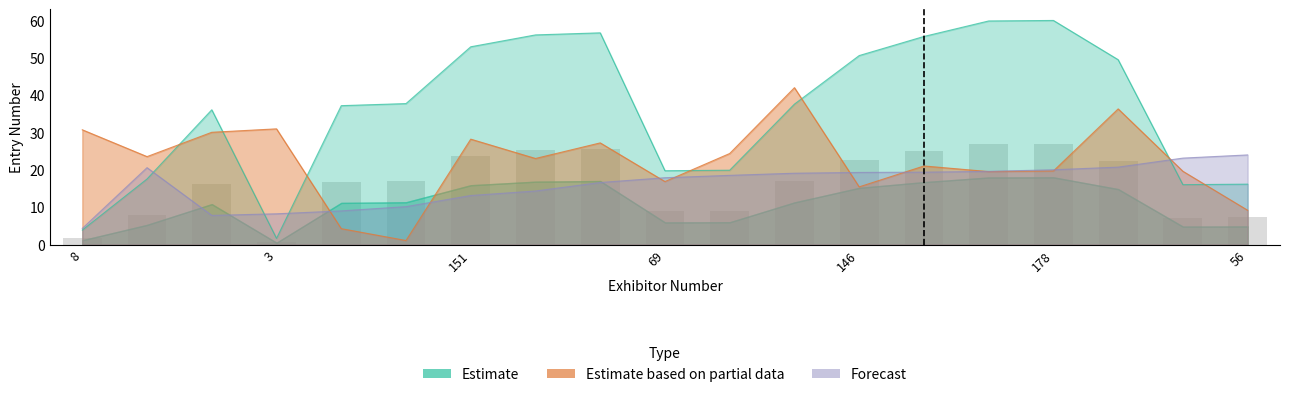

Rank the series by their average value, from lowest to highest.

Forecast, Estimate based on partial data, Estimate